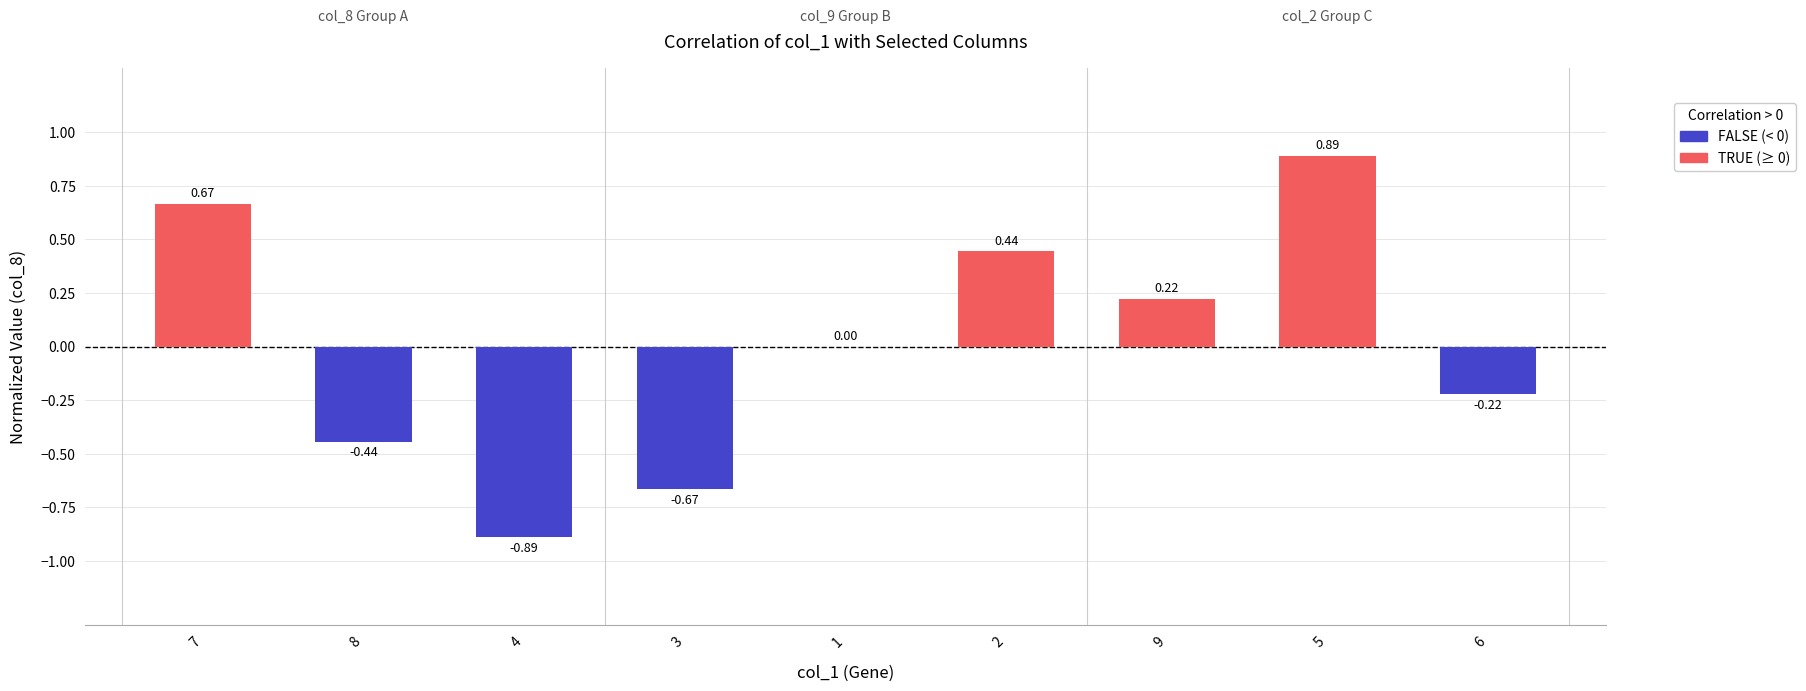

What is the change in value from 7 to 5?

+0.2